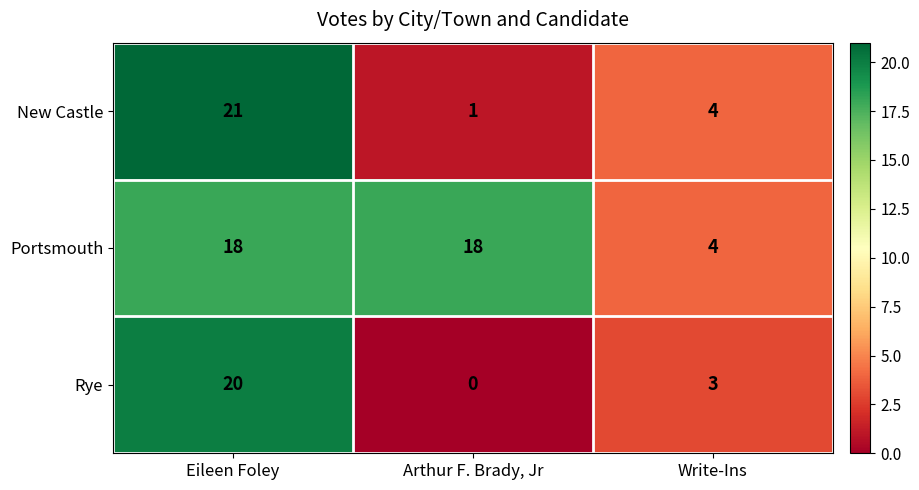

Which series changed the most between Arthur F. Brady, Jr and Write-Ins?

Portsmouth